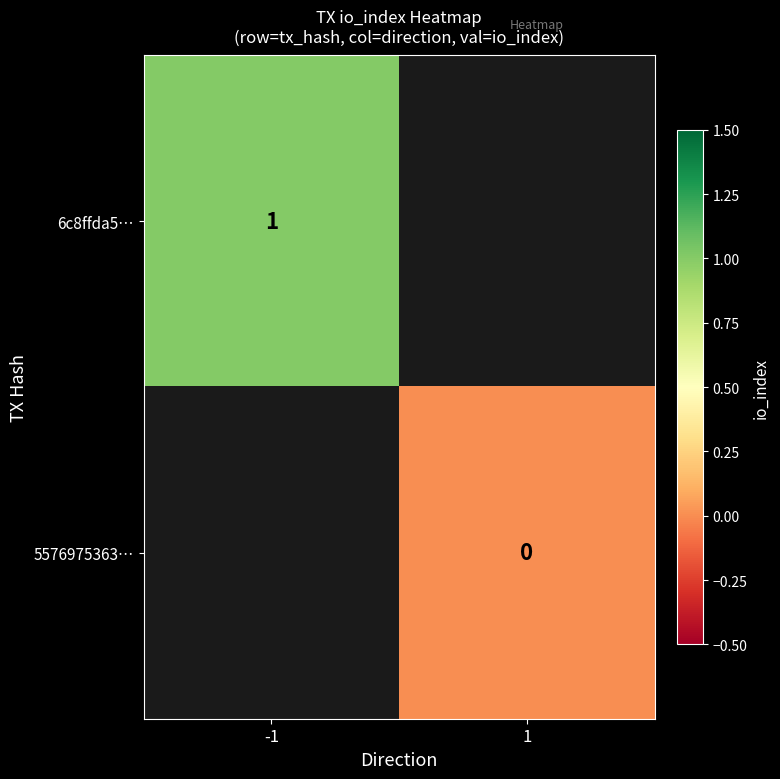

Which category has the highest value across all series?

-1